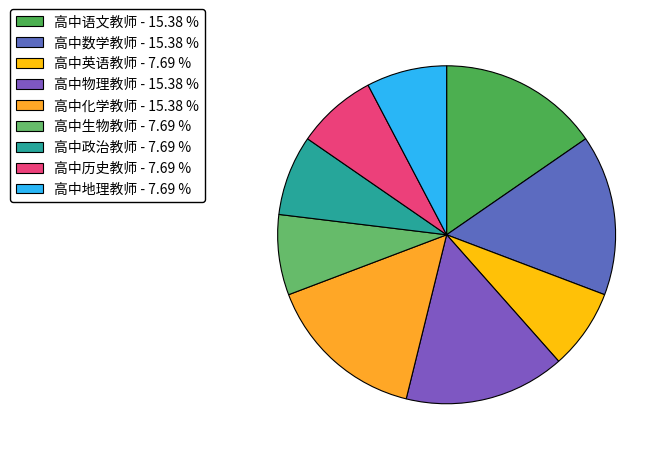

The 高中语文教师 slice represents 2% of the pie. True or false?

False